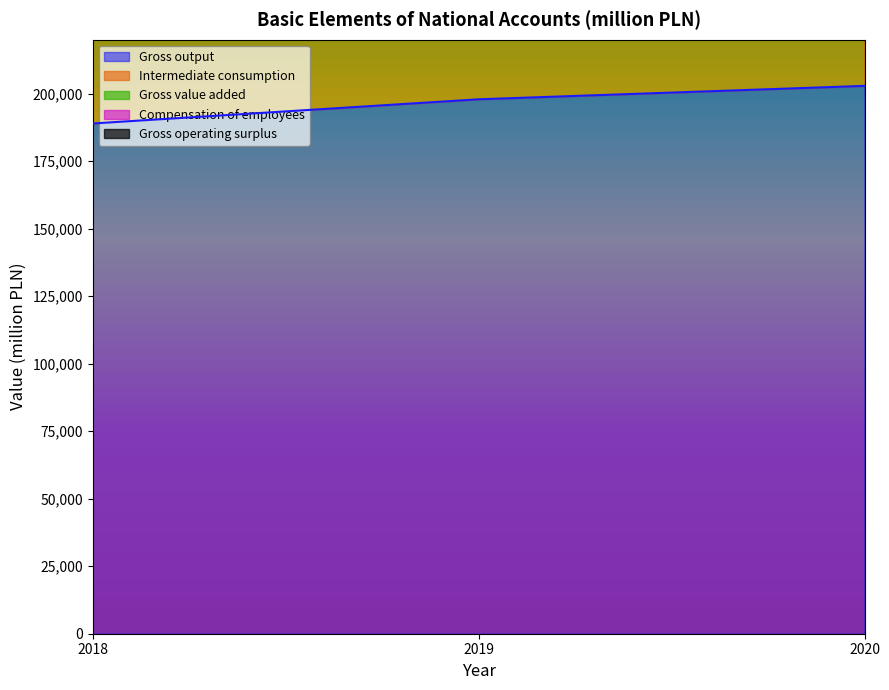

What is the value of the Gross output point at the 1st from the left?

188973